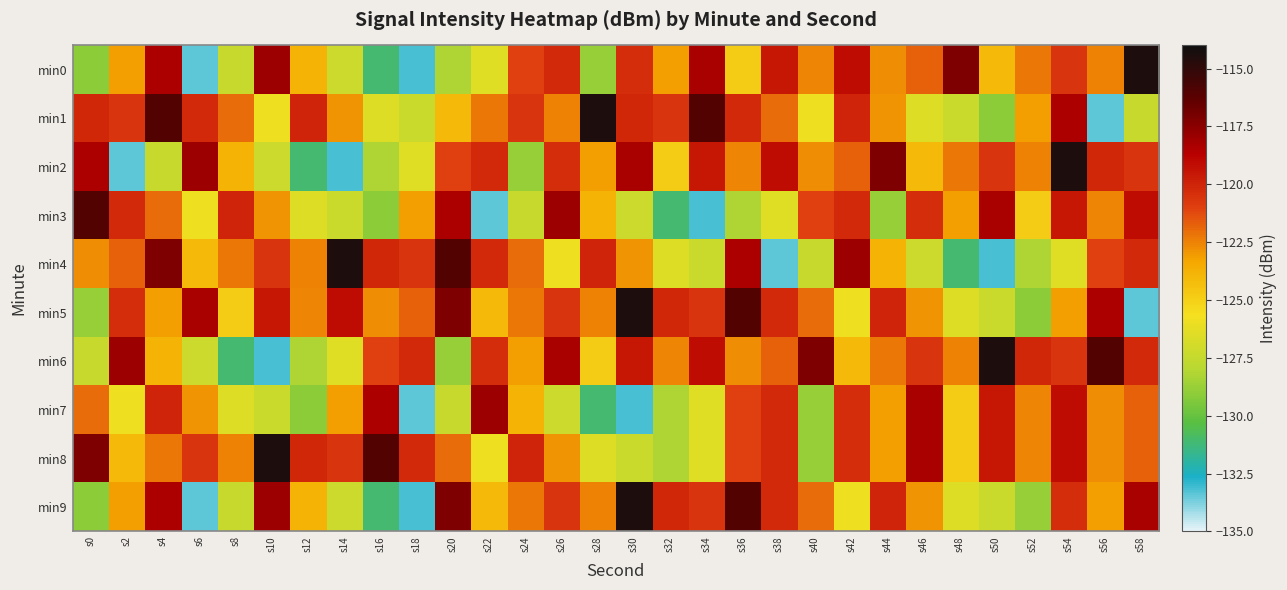

How many series are shown in this chart?

10